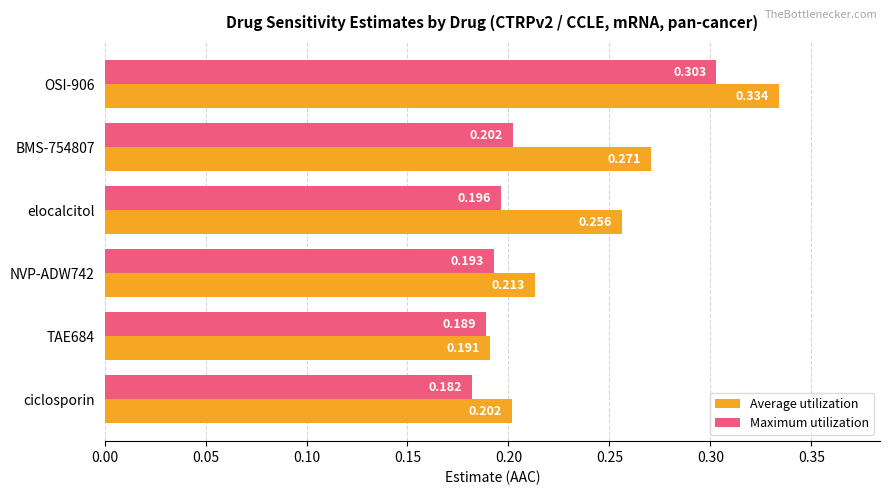

What are all the series names shown in the legend?

Average utilization, Maximum utilization